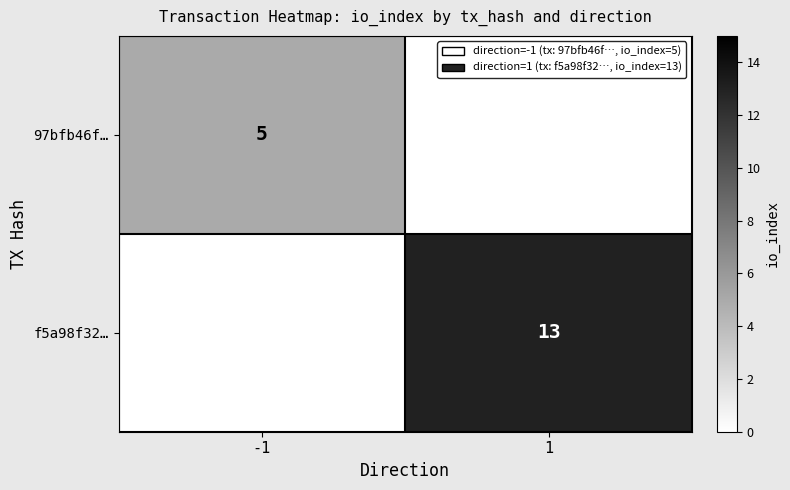

The 97bfb46f… series shows 5 at -1. True or false?

True